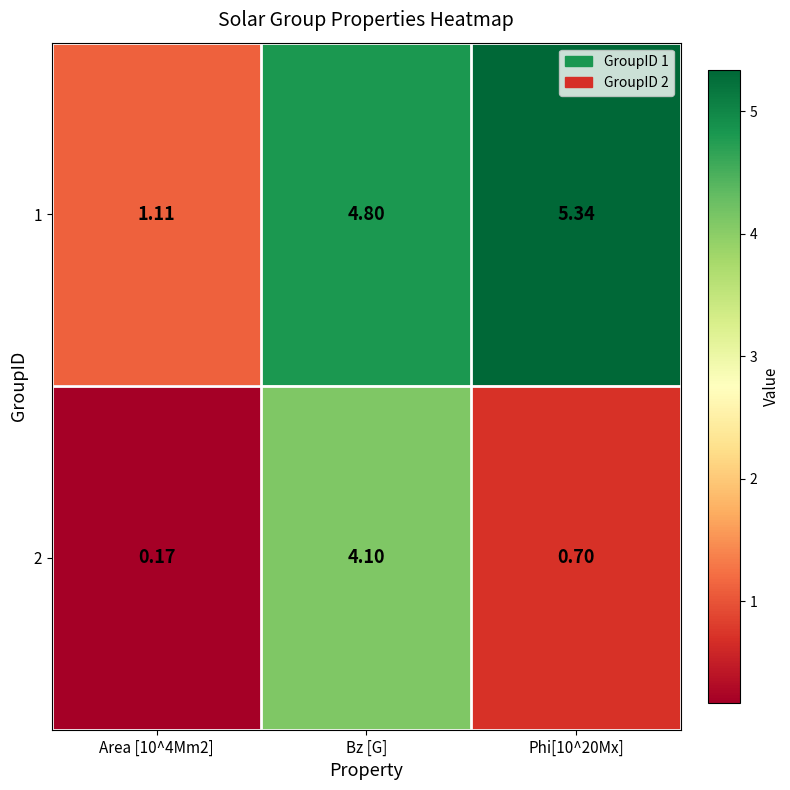

Is the value of 1 at Phi[10^20Mx] greater than the value of 2 at Bz [G]?

Yes